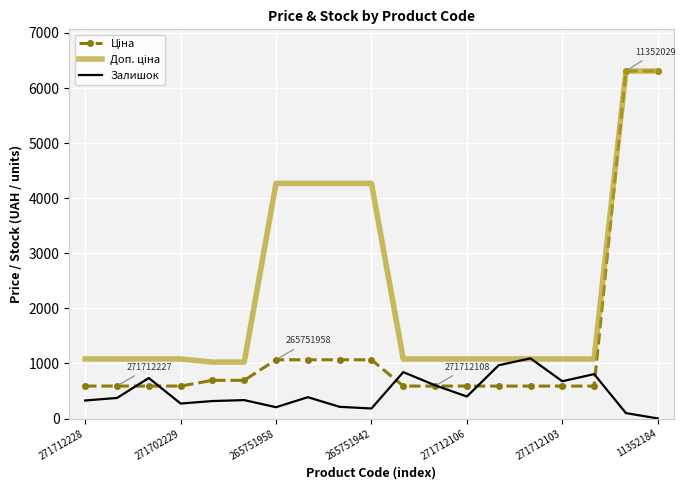

What is the highest value of the Залишок series?

1093.0